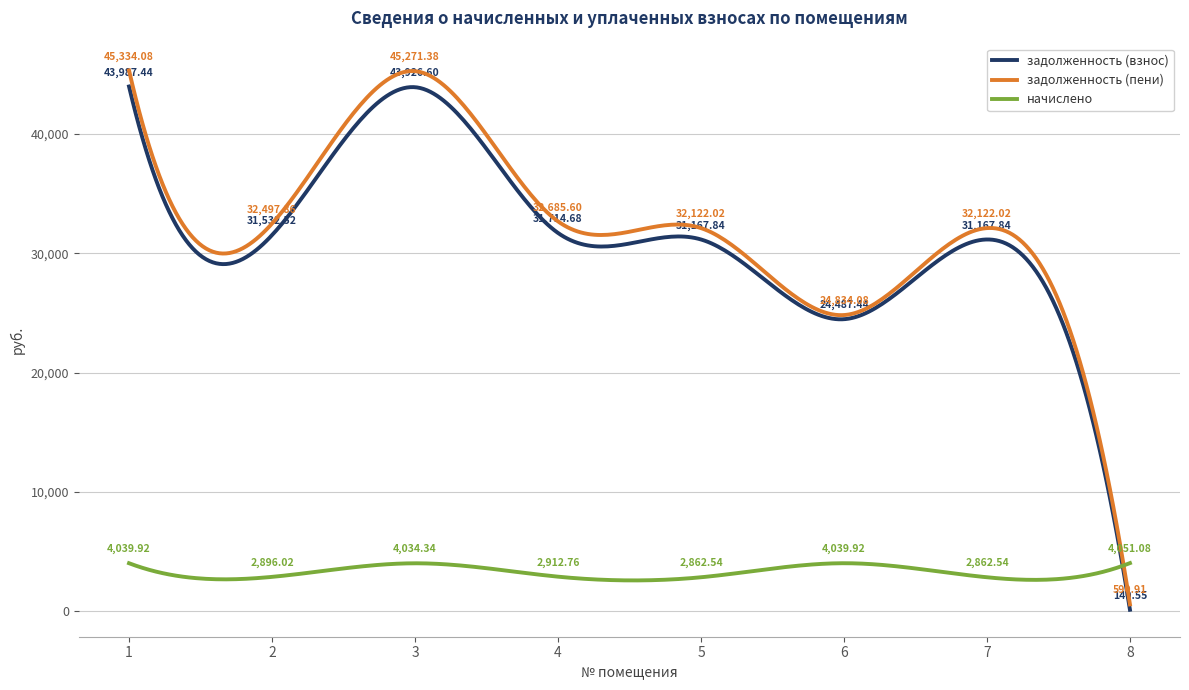

Which series has the largest range (max minus min)?

задолженность (пени)